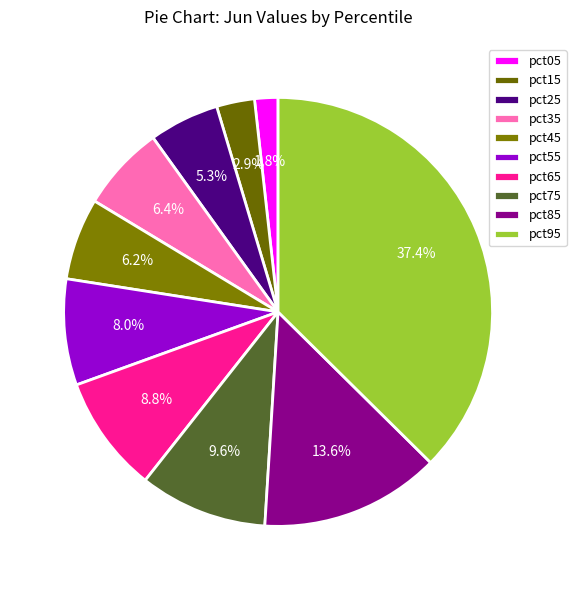

To the nearest percent, what is the average slice percentage?

10%